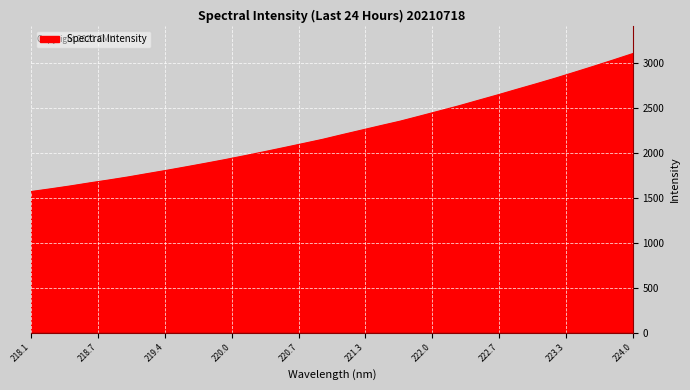

What is the minimum value shown in the chart?

1569.8